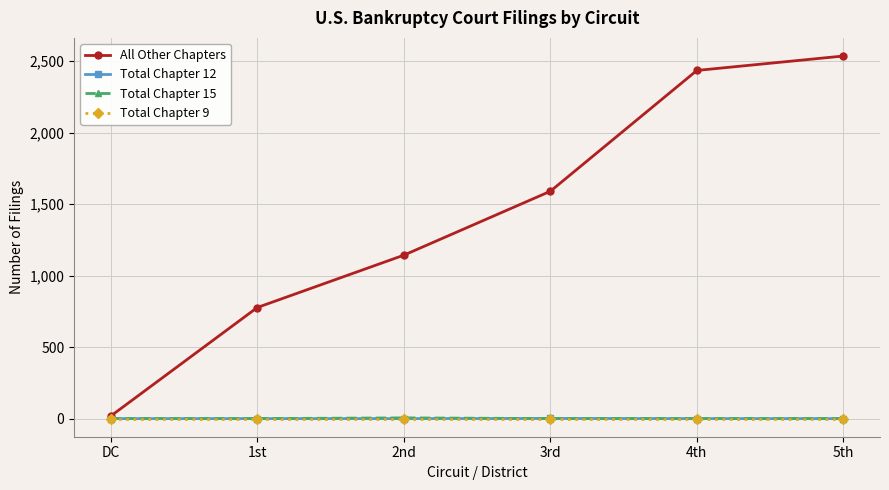

Where is All Other Chapters nearest to the value 1277?

2nd